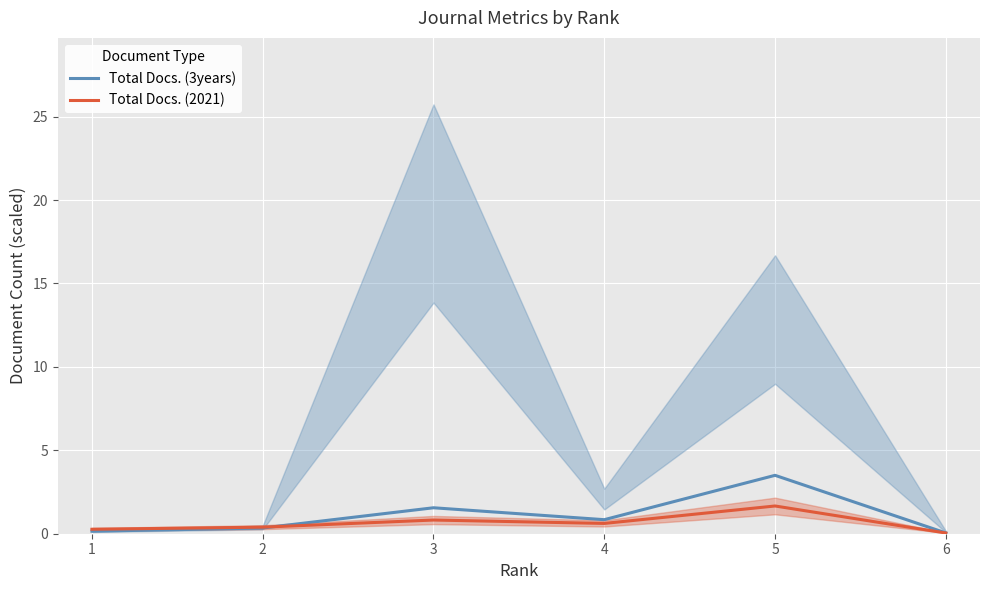

Between which two adjacent categories do Total Docs. (2021) and Total Docs. (3years) first intersect?

2 and 3